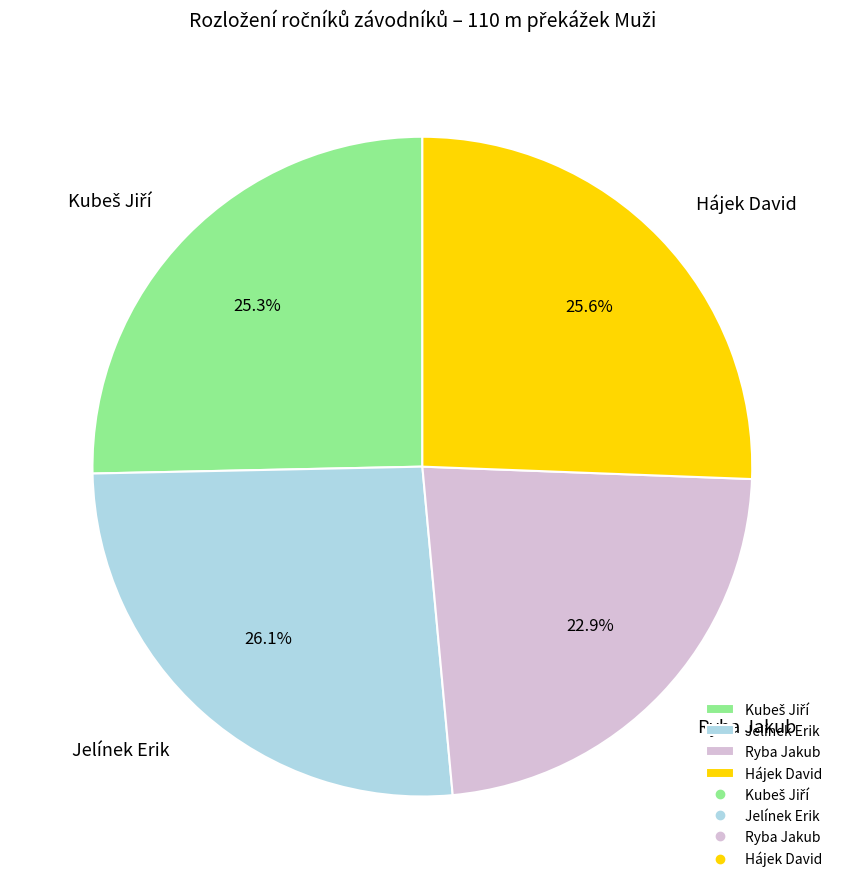

To the nearest percent, what is the difference between the Hájek David and Jelínek Erik slice percentages?

1%